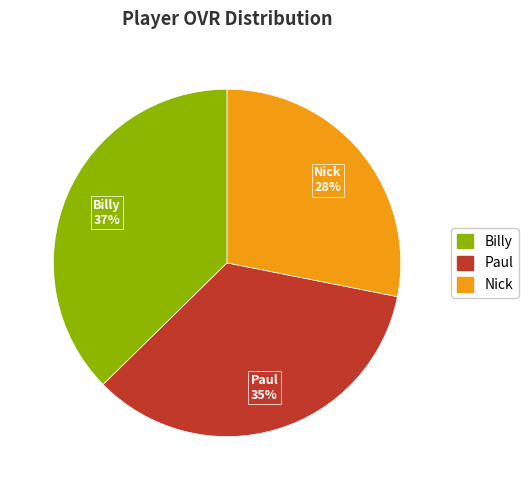

Approximately how many times larger is the value at Nick compared to Billy?

0.8